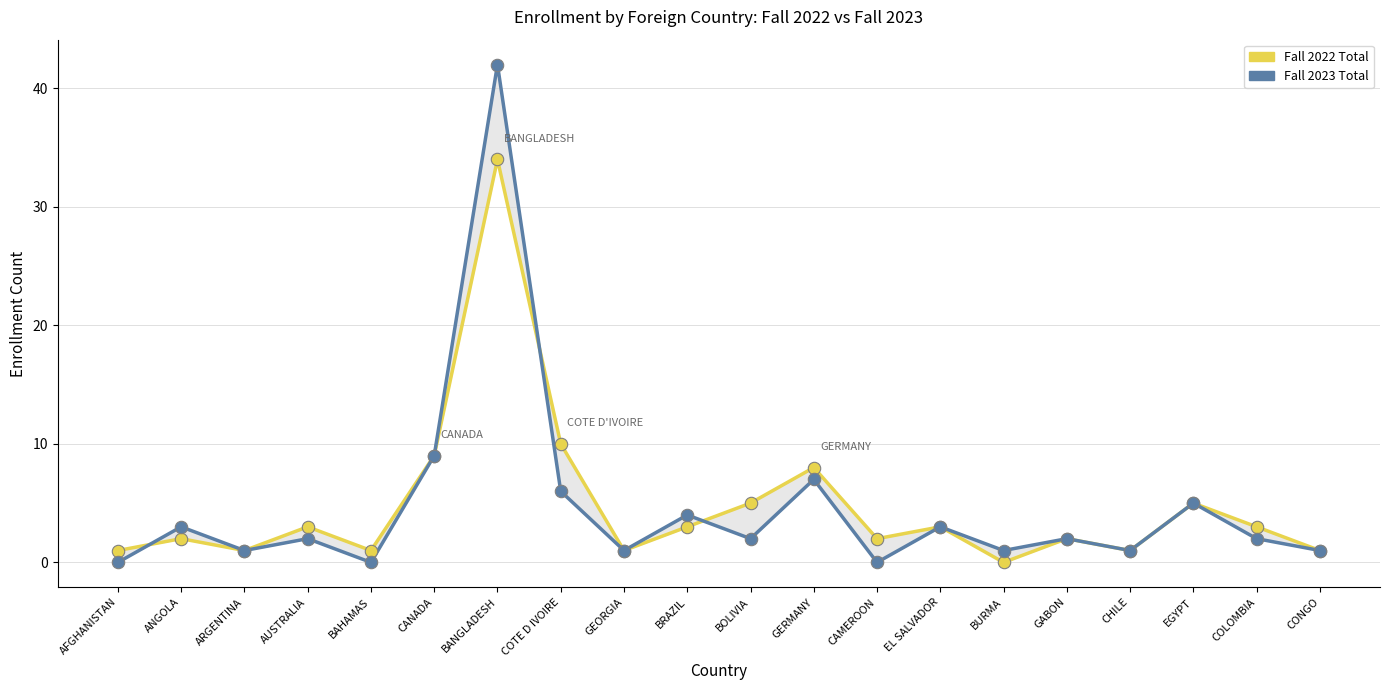

At how many categories does at least one series exceed 12?

1